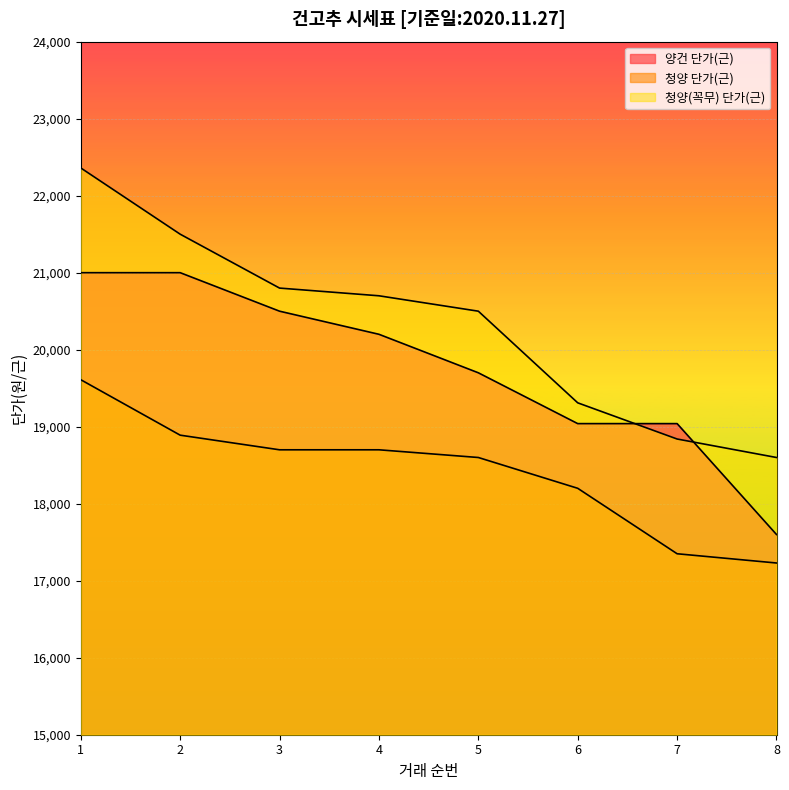

Rank the series by their average value, from highest to lowest.

청양(꼭무) 단가(근), 양건 단가(근), 청양 단가(근)